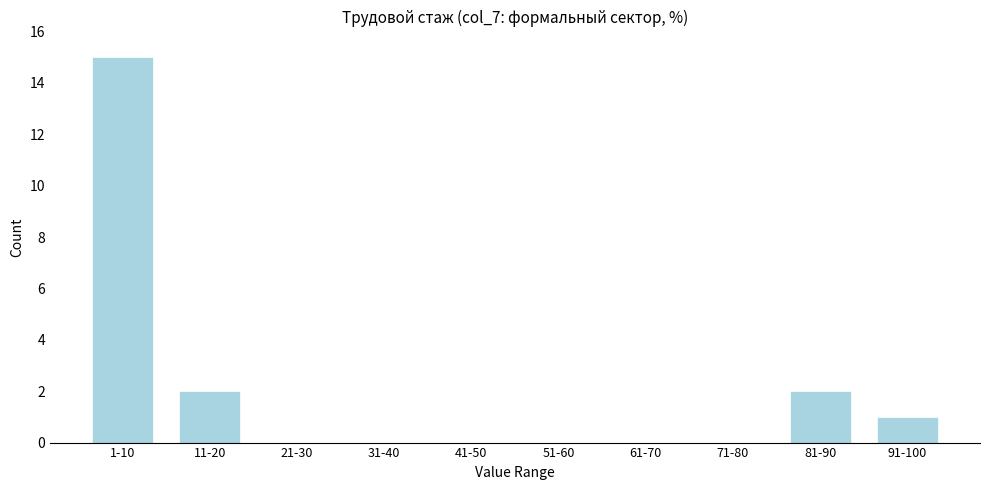

Reading left to right, extract all data points from this chart.

1-10=15	11-20=2	21-30=0	31-40=0	41-50=0	51-60=0	61-70=0	71-80=0	81-90=2	91-100=1